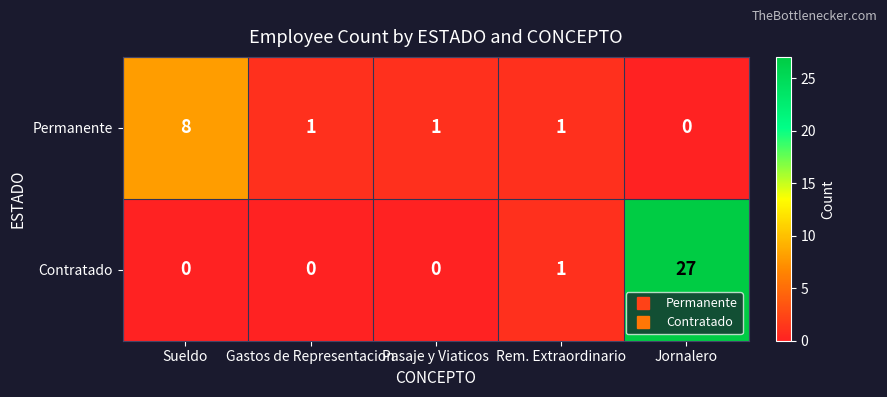

At how many categories does at least one series exceed 17?

1